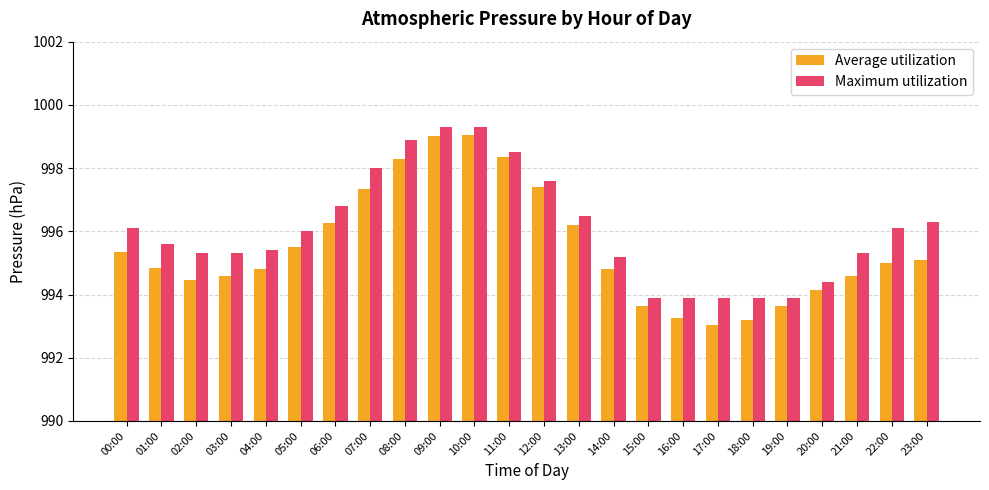

The value of Maximum utilization at 02:00 is 995.3. True or false?

True